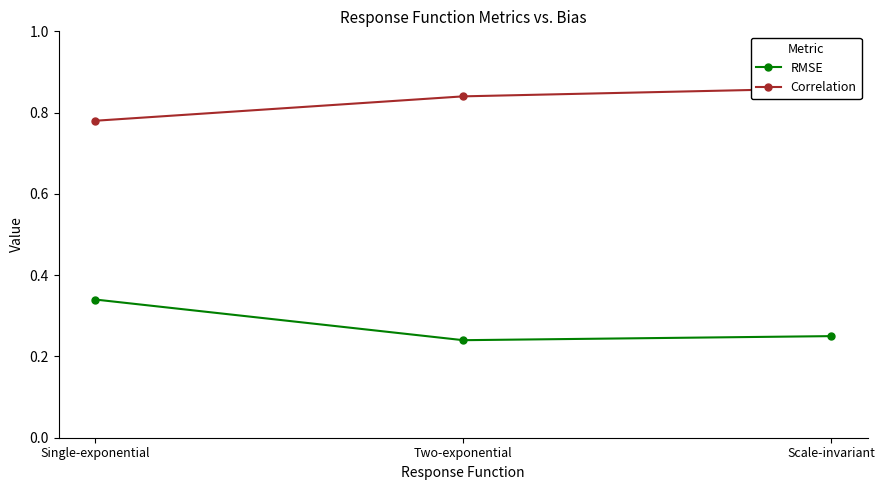

What is the spread (max minus min) of values at Single-exponential?

0.4